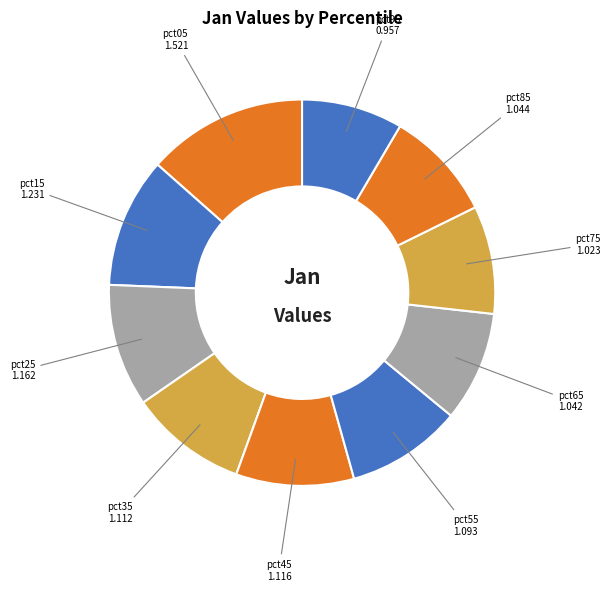

Is the sum of pct35 1.112 and pct15 1.231 greater than half?

No